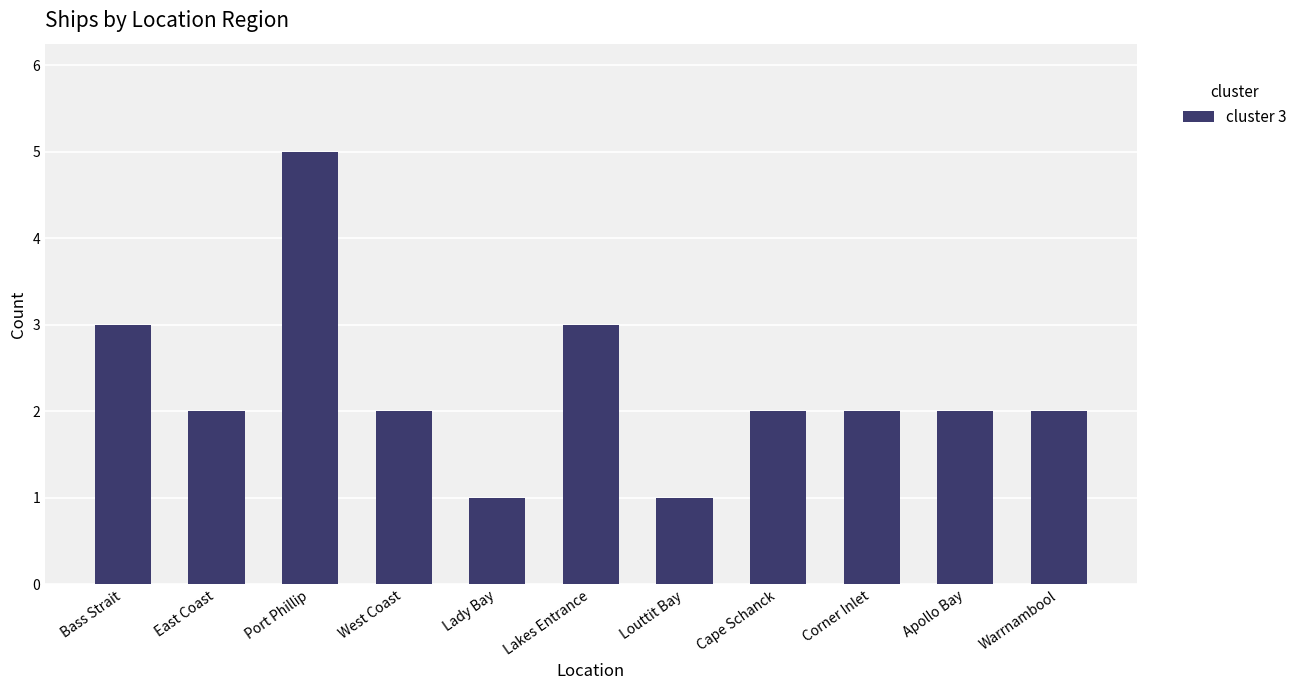

How many series are shown in this chart?

1